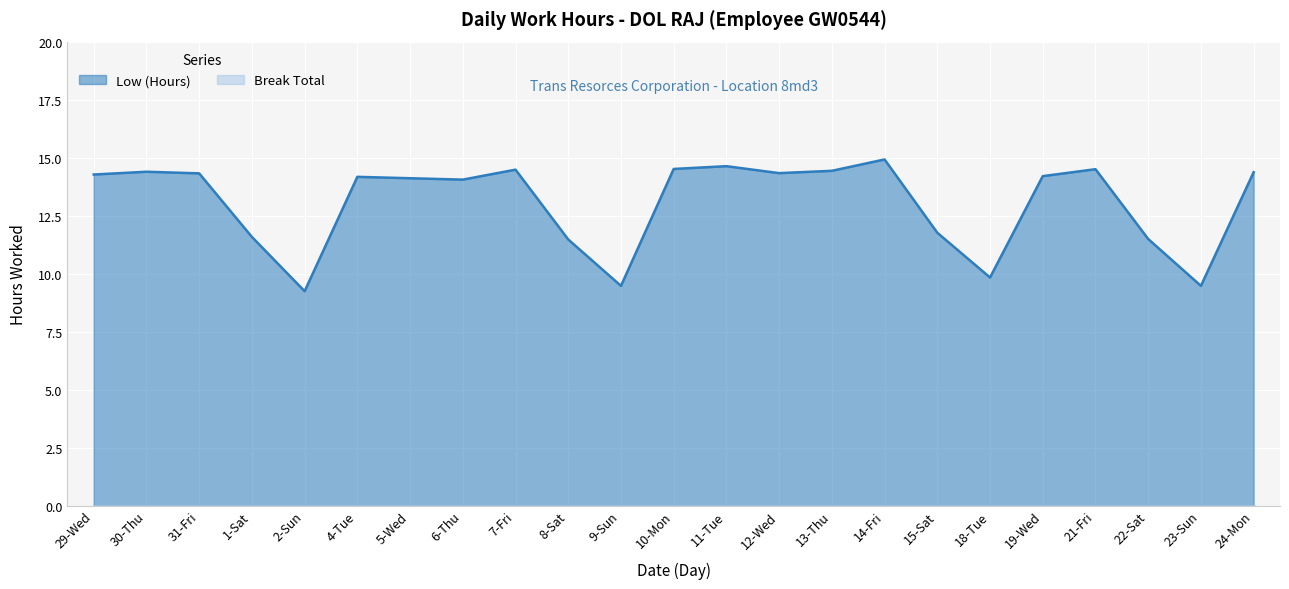

How many interior local peaks (higher than both neighbors) does the data have?

6